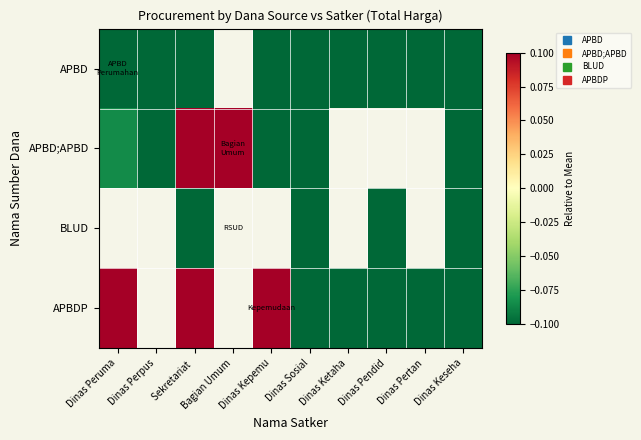

At which category does the chart reach its minimum across all series?

Dinas Peruma